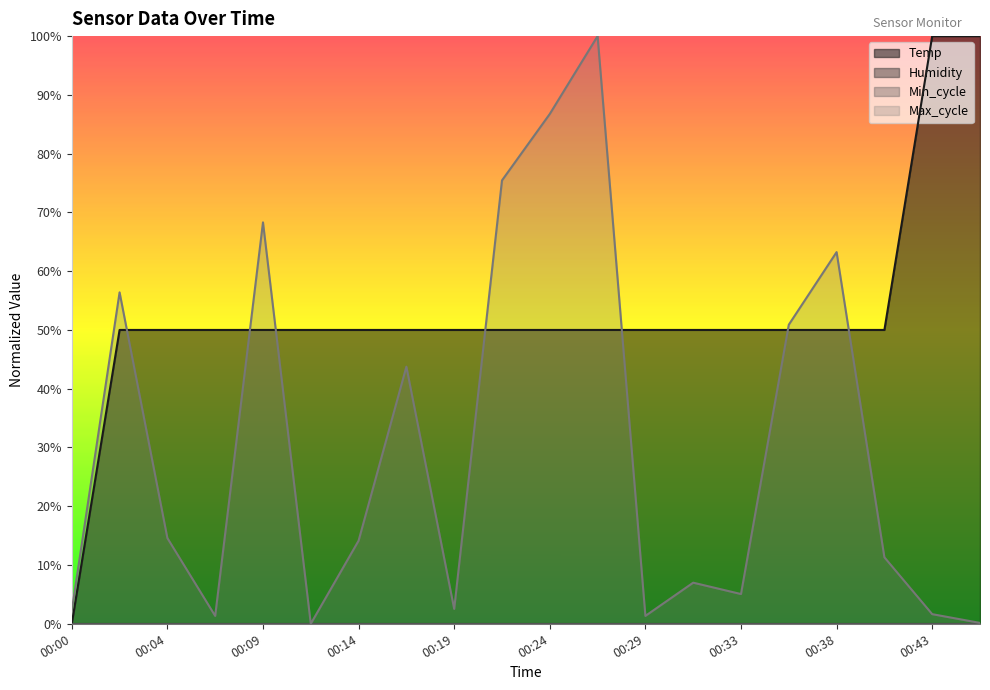

Does the chart display data point markers on the line(s)?

No